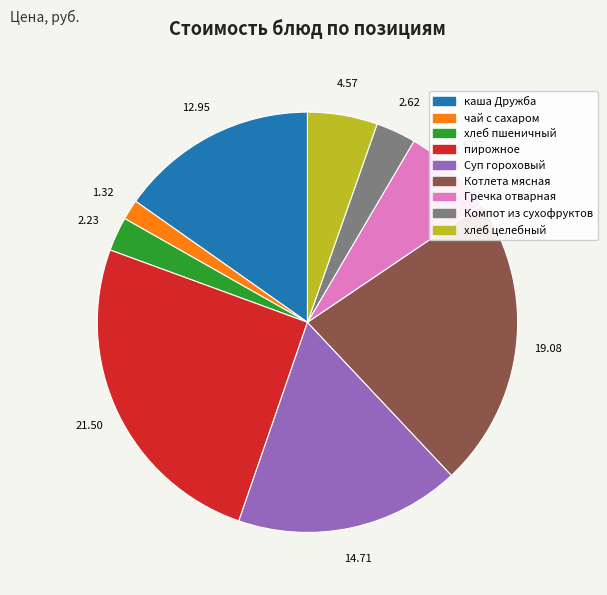

Combined, do чай с сахаром and Суп гороховый account for over 50%?

No